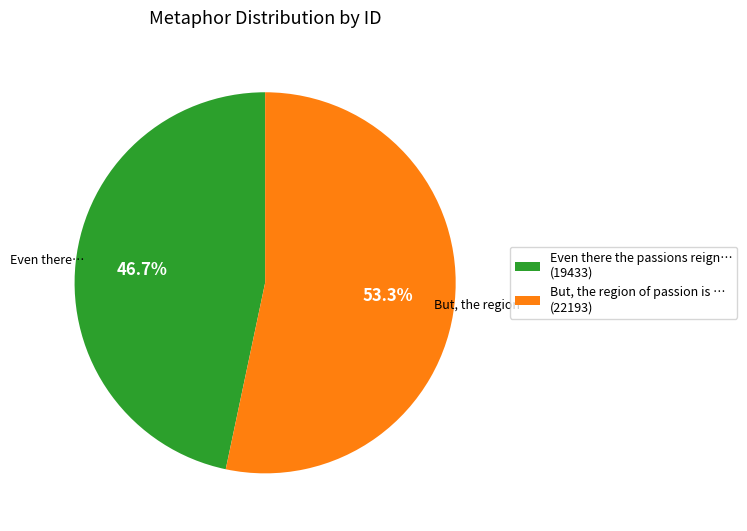

Does any single category account for the majority?

Yes